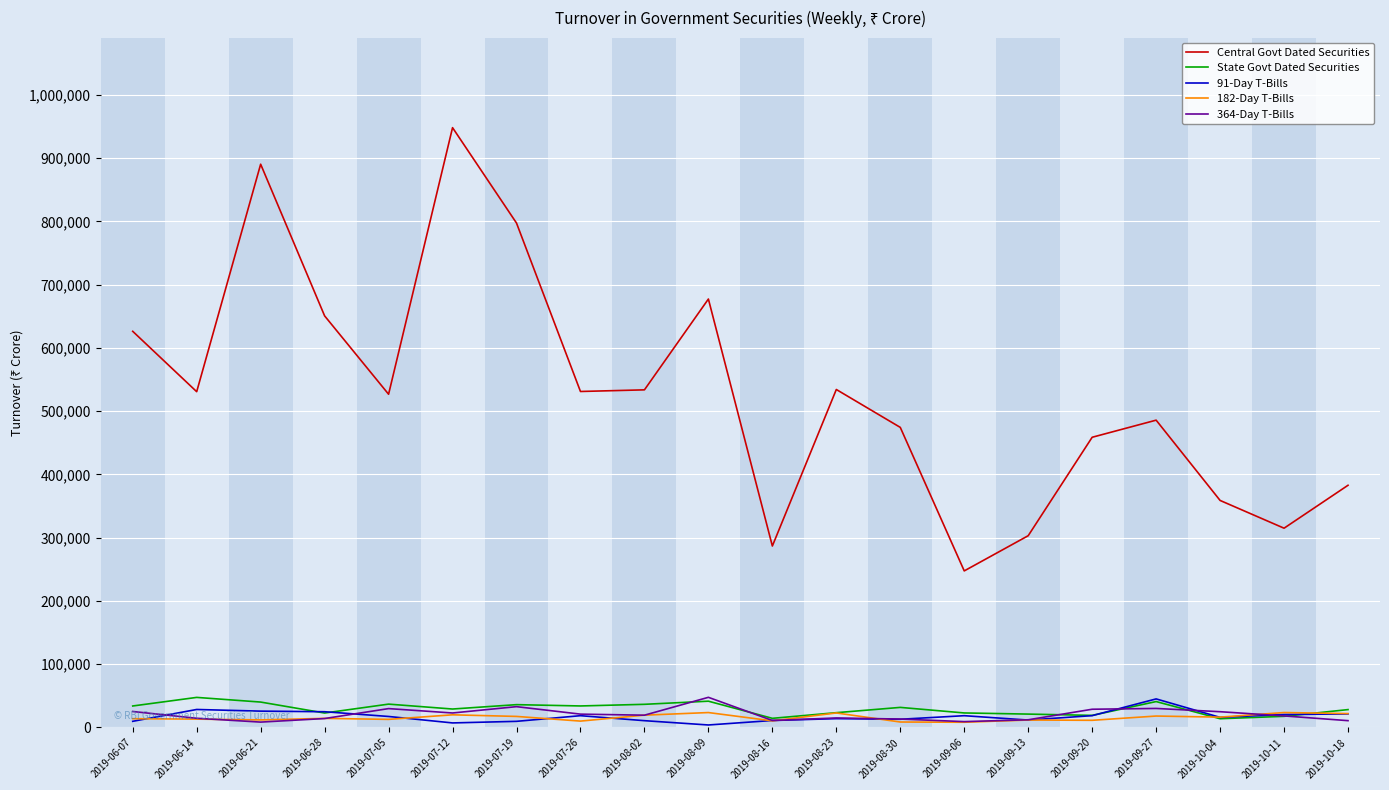

True or false: 364-Day T-Bills and Central Govt Dated Securities intersect in this chart.

False